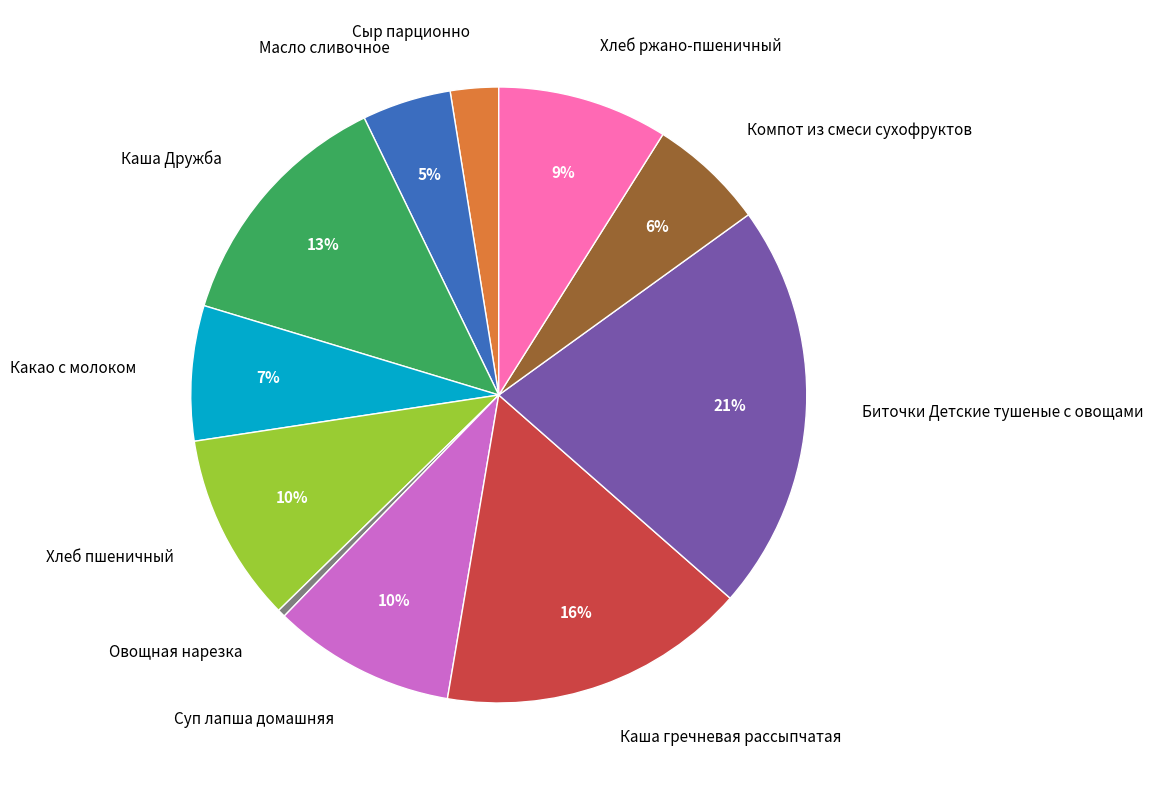

How many slices are in this pie chart?

11